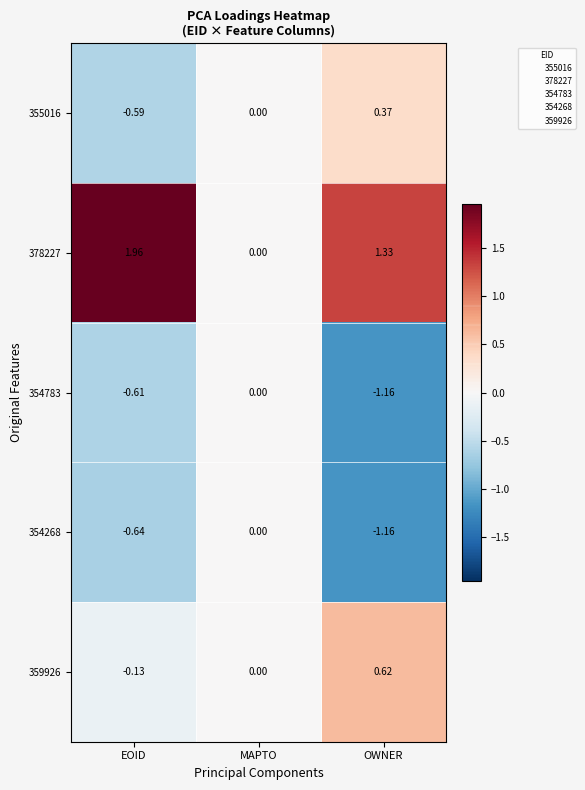

At EOID, list the series in order from smallest to largest.

354268, 354783, 355016, 359926, 378227